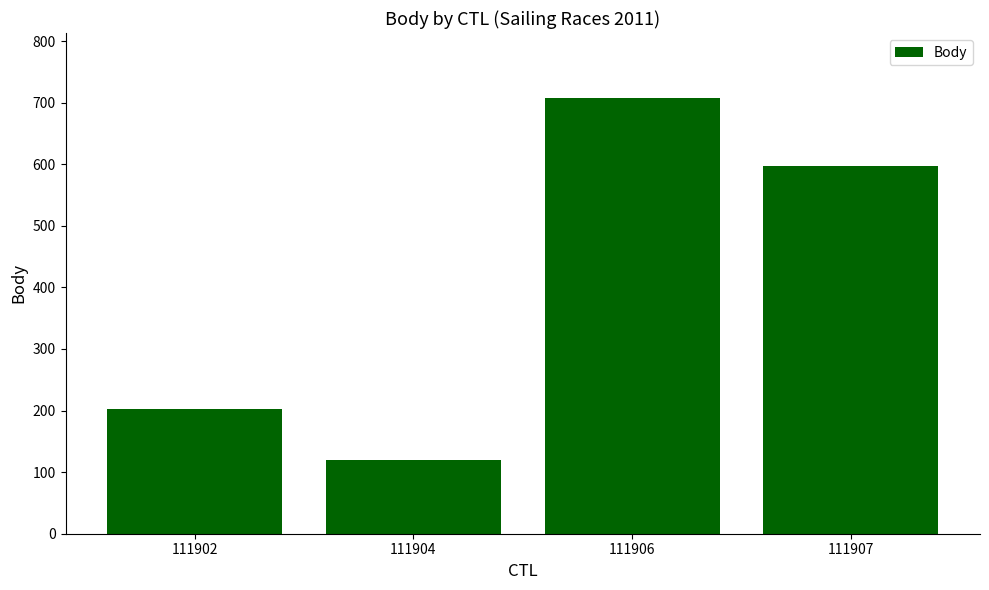

The chart shows a value of 202 at 111902. True or false?

True